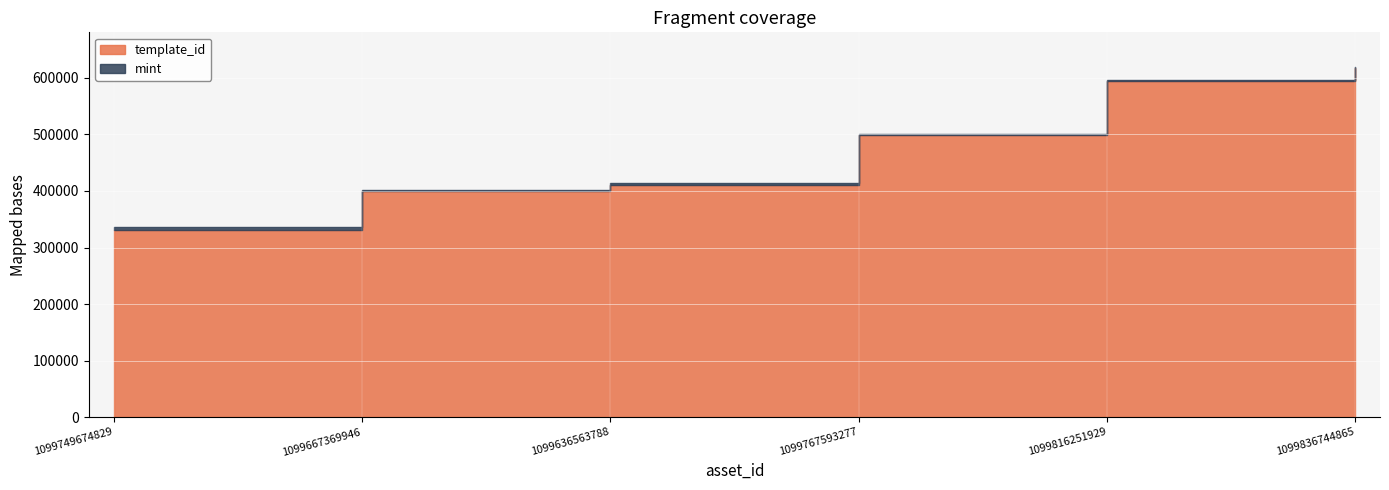

How many interior local valleys does the mint series have?

2